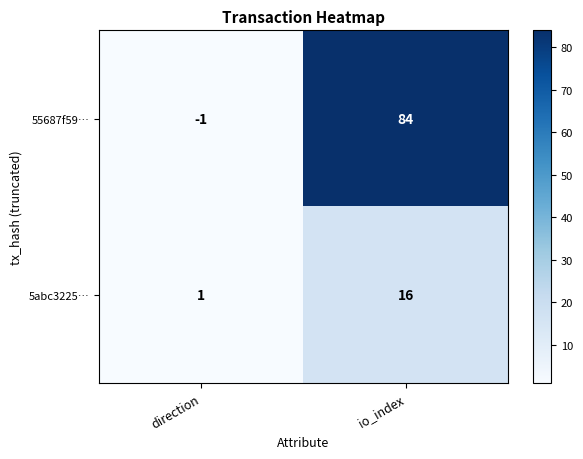

What is the sum of the 55687f59… values at direction and io_index?

83